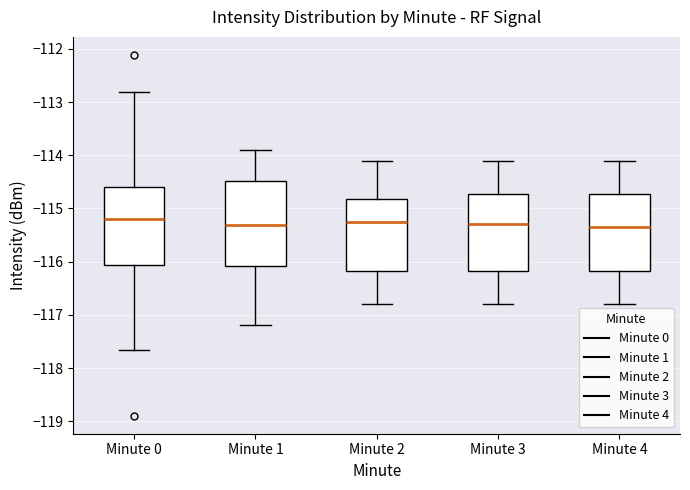

Reading left to right, transcribe this box plot: for each box, give where its median line is, the range the box spans, and where its two whiskers end, as read against the y-axis. The values are not printed on the chart, so give them approximately, as read against the axis.

Minute 0: median -115.2, box -116.1 to -114.6, whiskers -117.7 to -112.8
Minute 1: median -115.3, box -116.1 to -114.5, whiskers -117.2 to -113.9
Minute 2: median -115.2, box -116.2 to -114.8, whiskers -116.8 to -114.1
Minute 3: median -115.3, box -116.2 to -114.7, whiskers -116.8 to -114.1
Minute 4: median -115.3, box -116.2 to -114.7, whiskers -116.8 to -114.1